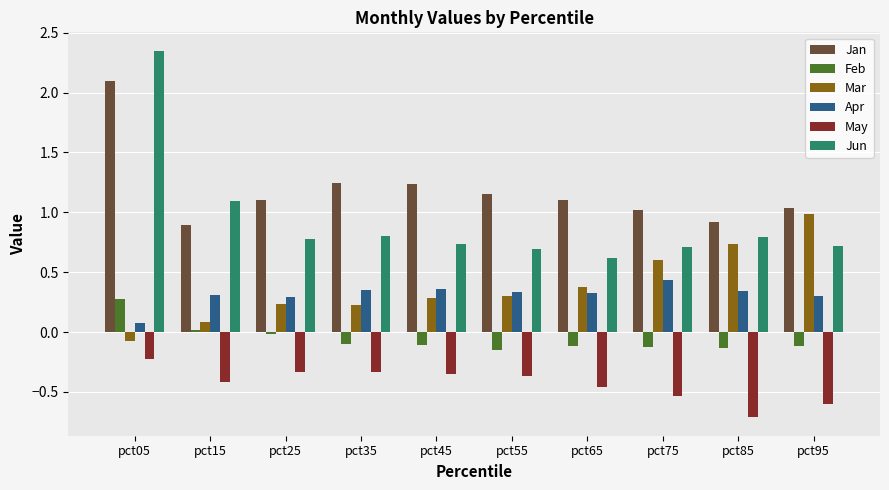

At which category does the chart reach its peak across all series?

pct05